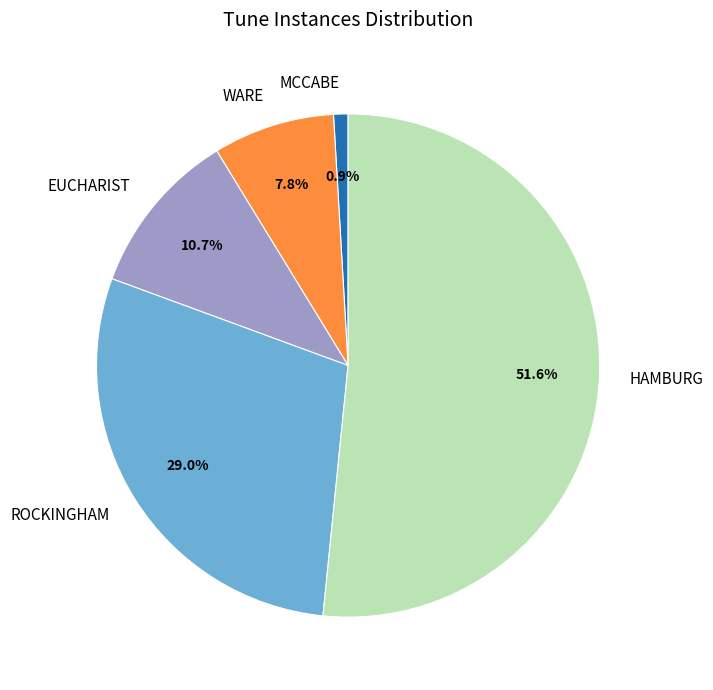

What is the smallest slice in the pie chart?

MCCABE